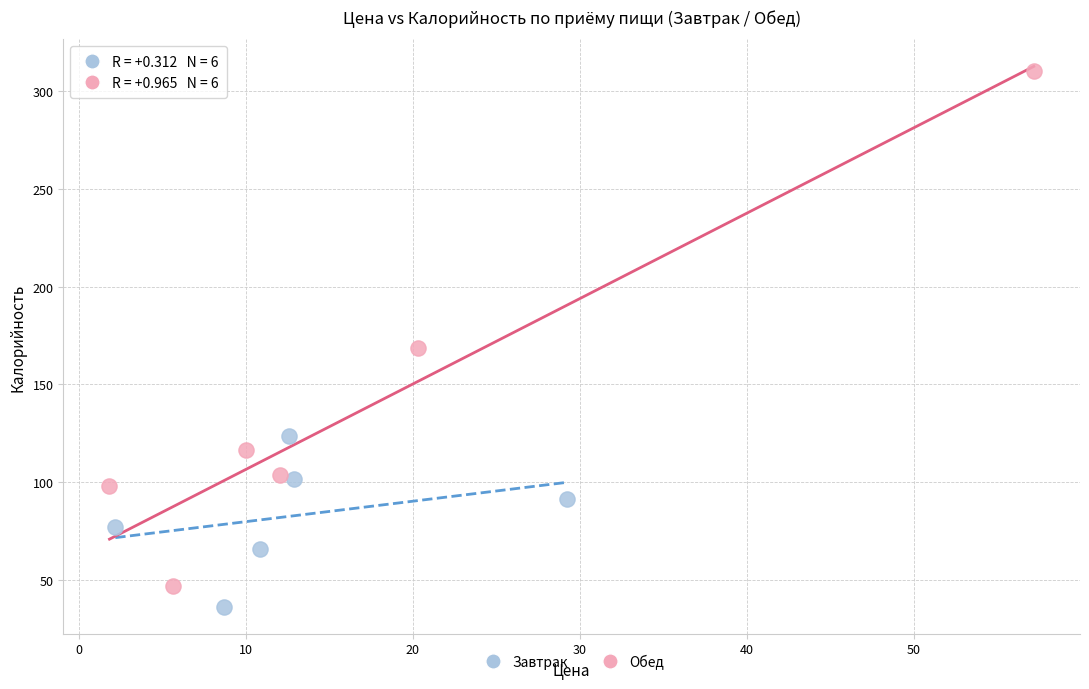

Which series reaches the maximum Y coordinate?

Обед